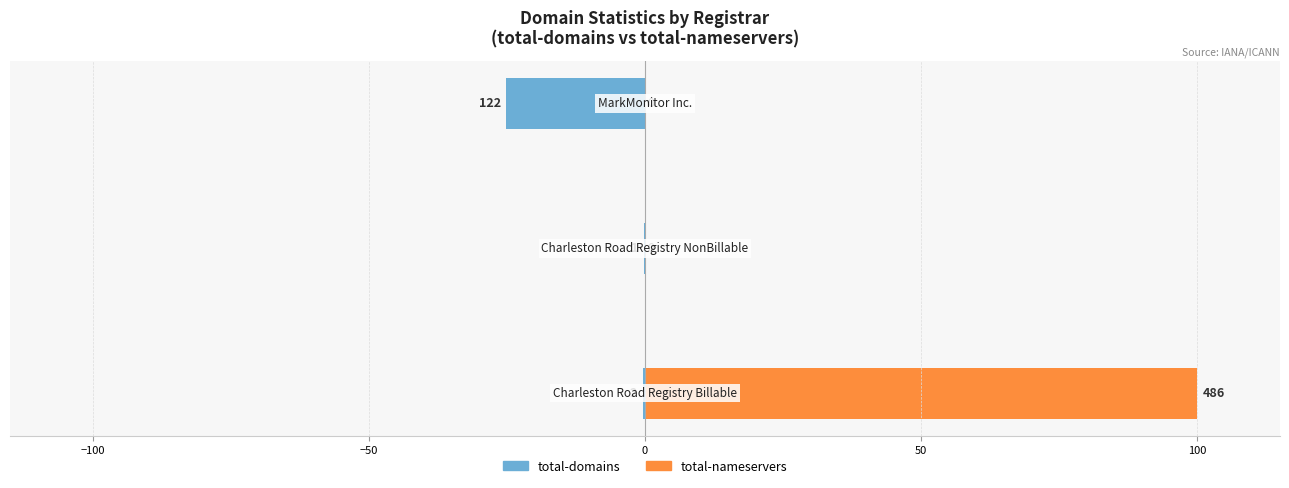

Does the chart contain stacked bars?

No